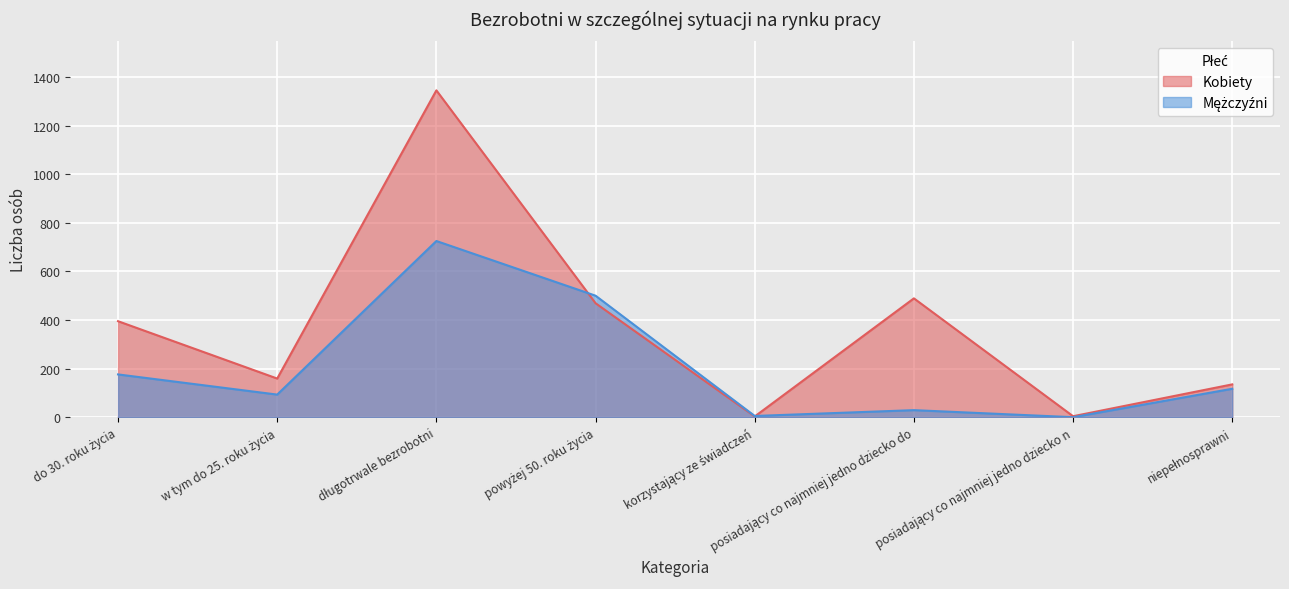

Where do Mężczyźni and Kobiety first cross each other?

długotrwale bezrobotni and powyżej 50. roku życia